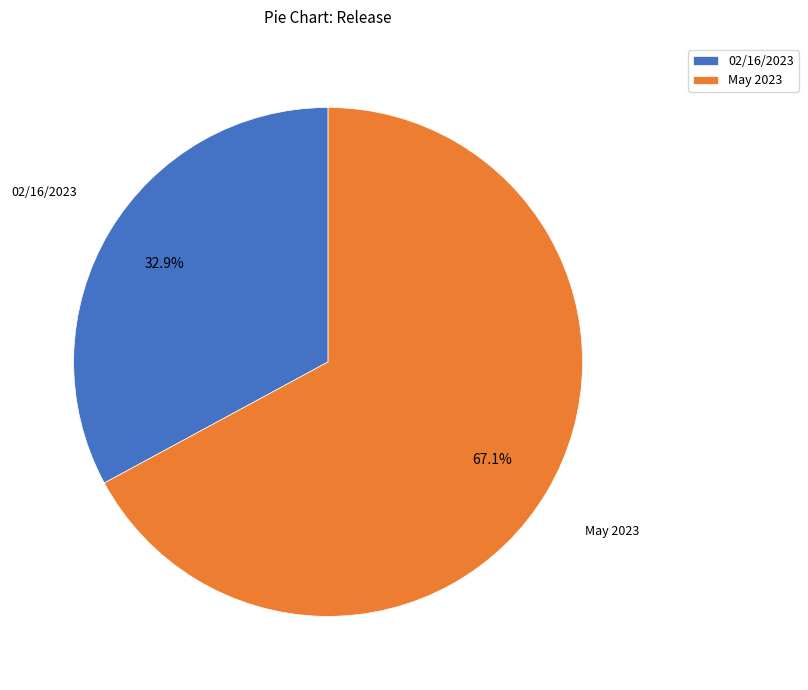

What is the ratio of the value at 02/16/2023 to the value at May 2023?

0.5